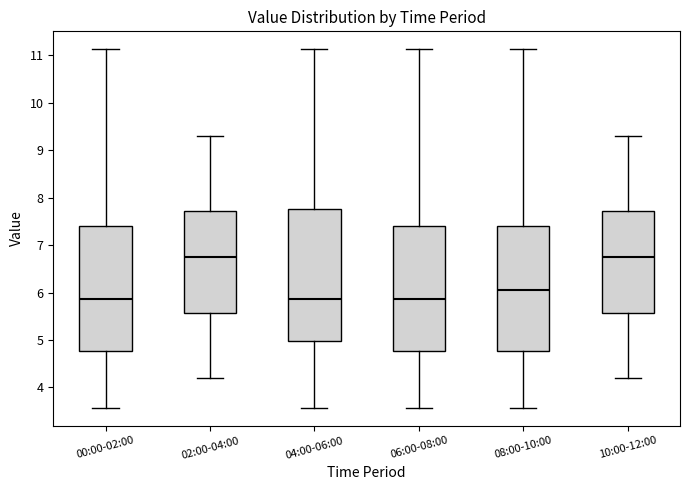

Reading left to right, transcribe this box plot: for each box, give where its median line is, the range the box spans, and where its two whiskers end, as read against the y-axis. The values are not printed on the chart, so give them approximately, as read against the axis.

00:00-02:00: median 5.9, box 4.8 to 7.4, whiskers 3.6 to 11.1
02:00-04:00: median 6.8, box 5.6 to 7.7, whiskers 4.2 to 9.3
04:00-06:00: median 5.9, box 5.0 to 7.8, whiskers 3.6 to 11.1
06:00-08:00: median 5.9, box 4.8 to 7.4, whiskers 3.6 to 11.1
08:00-10:00: median 6.1, box 4.8 to 7.4, whiskers 3.6 to 11.1
10:00-12:00: median 6.8, box 5.6 to 7.7, whiskers 4.2 to 9.3